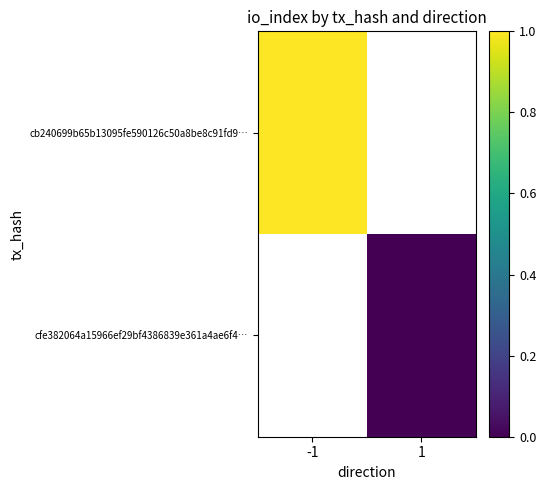

Which has a higher value, 1 or -1?

-1